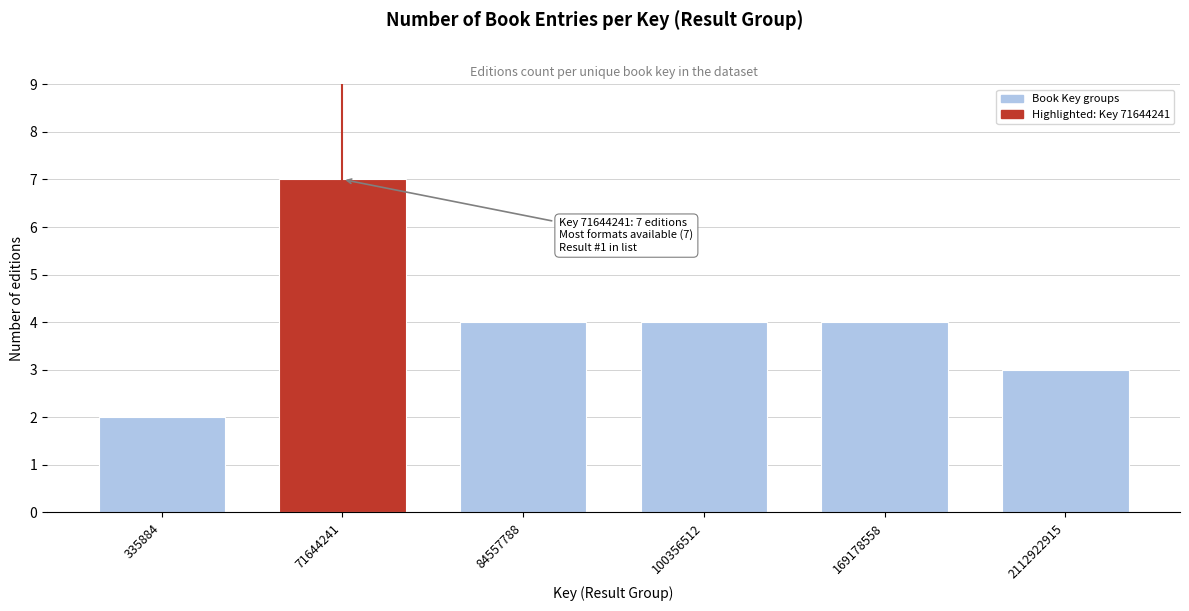

Reading right to left, transcribe all the data shown in this chart.

2112922915=3	169178558=4	100356512=4	84557788=4	71644241=7	335884=2